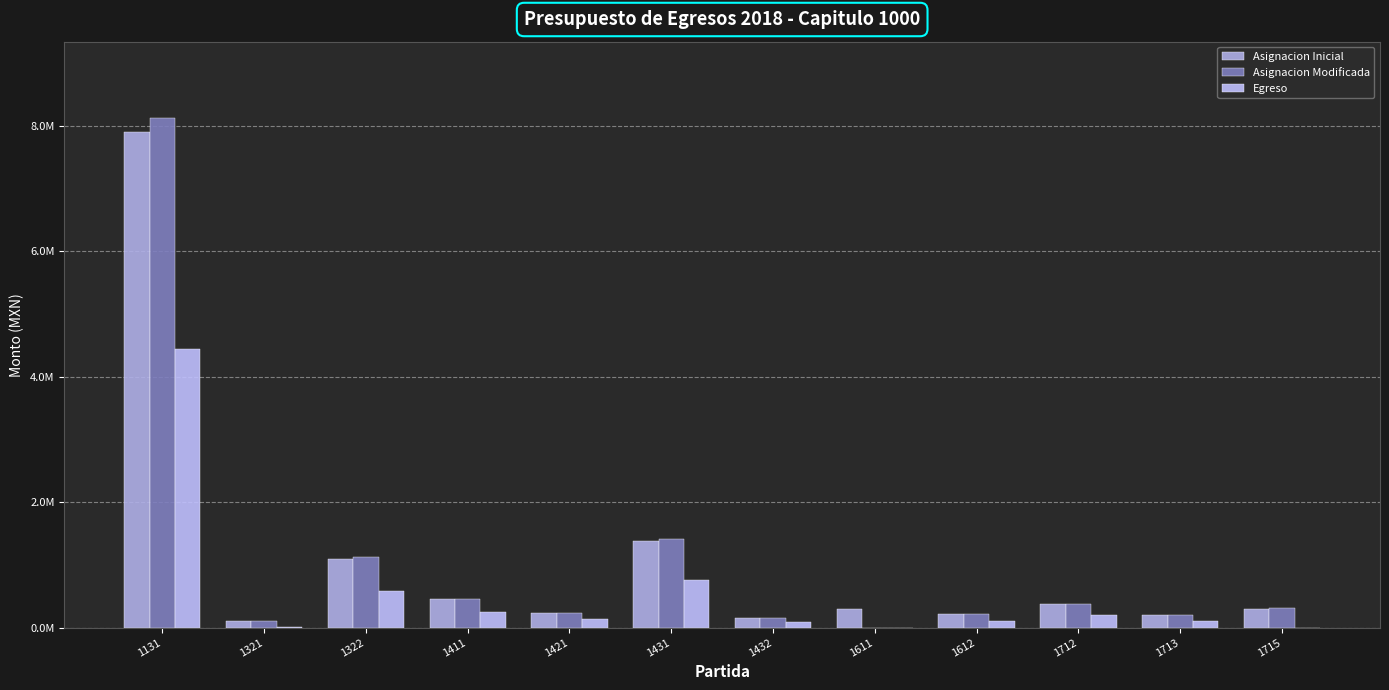

Does the chart contain stacked bars?

No